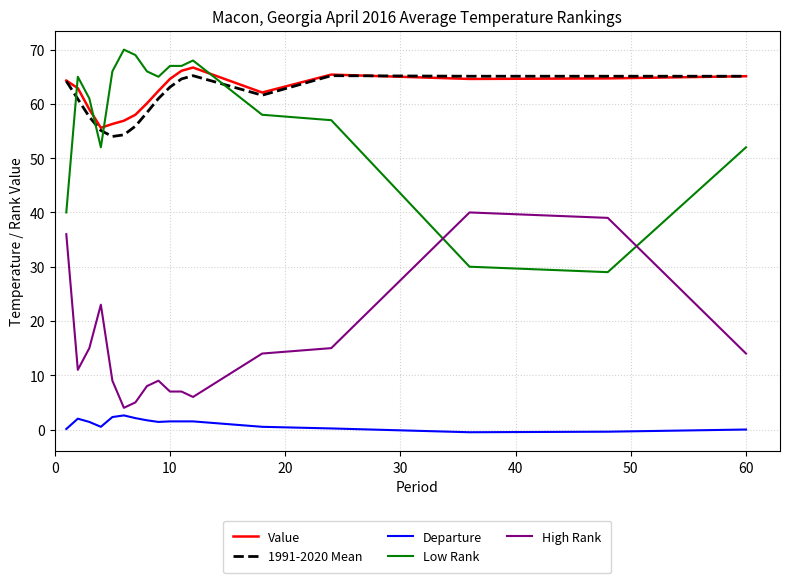

True or false: 1991-2020 Mean and High Rank cross at least once.

False